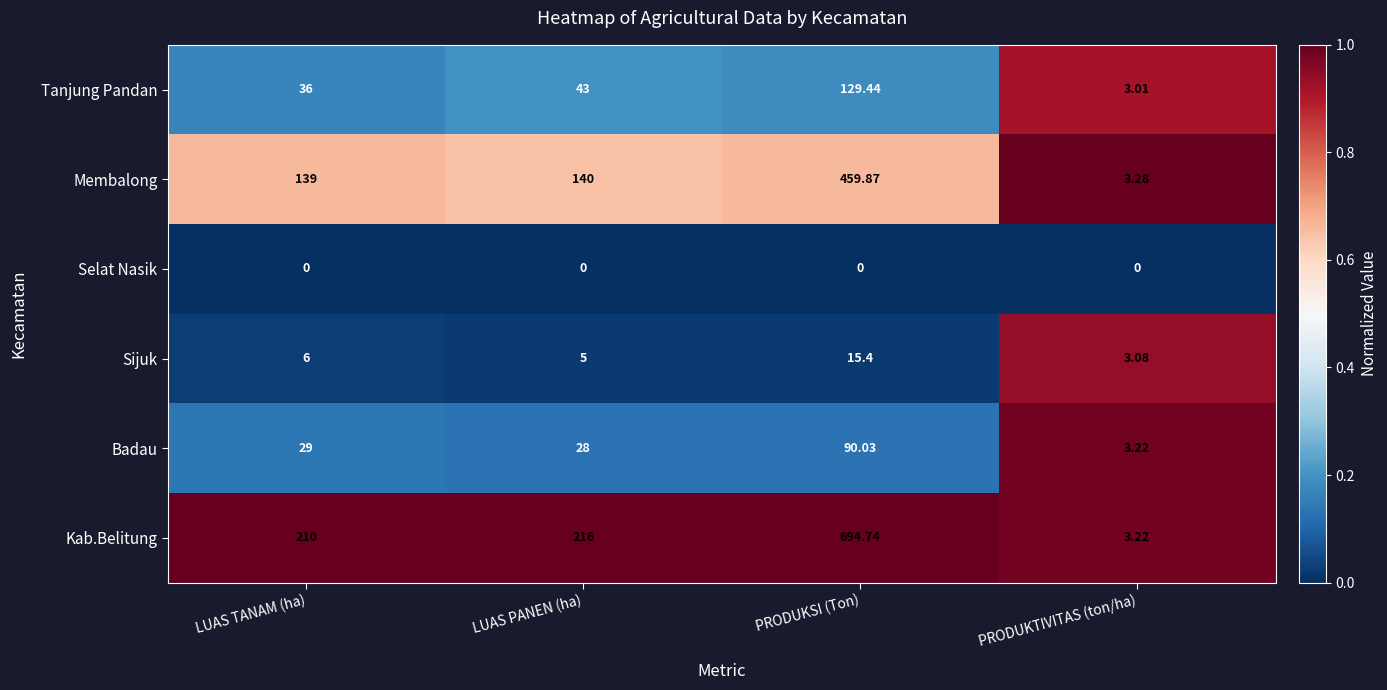

Where is Tanjung Pandan nearest to the value 66?

LUAS PANEN (ha)